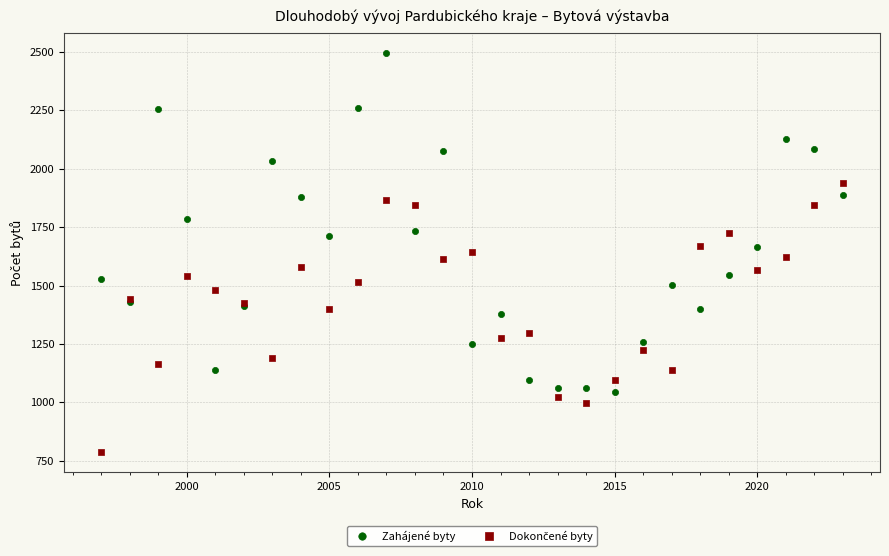

Which series has the widest spread of Y values?

Zahájené byty